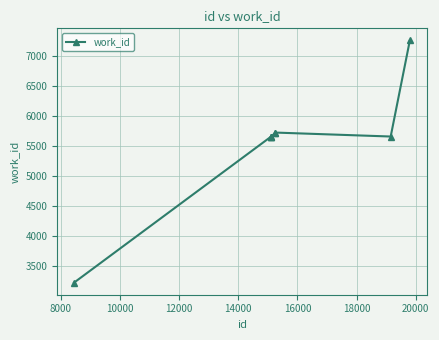

What is the difference between the maximum and second lowest values?

1606